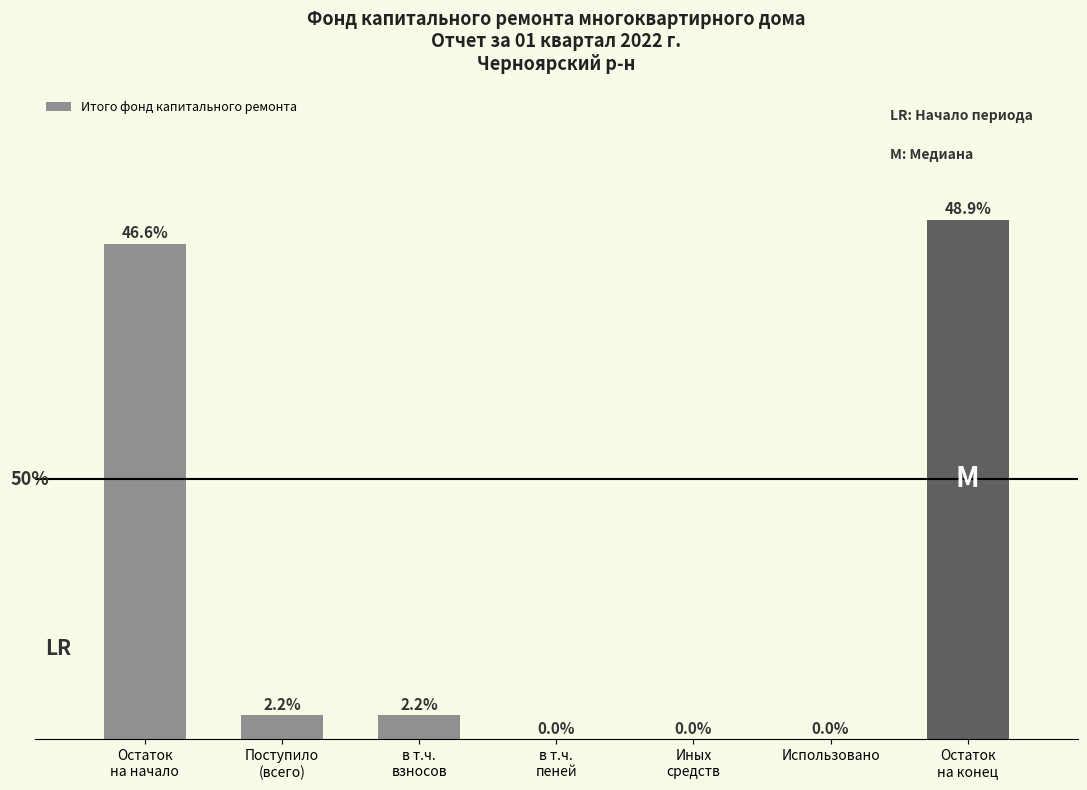

The value at в т.ч.
взносов is 1.7. True or false?

False